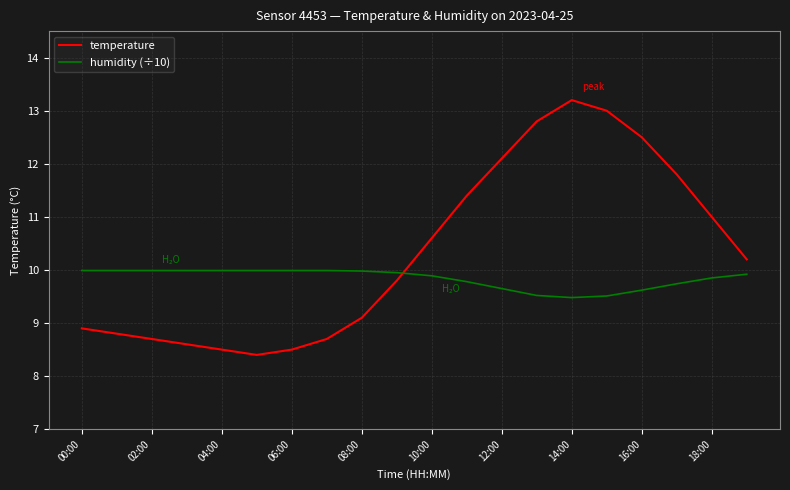

How many times do temperature and humidity (÷10) cross each other?

1